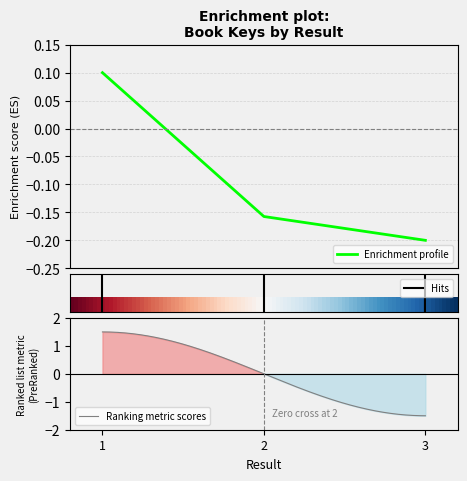

How many values are between 0 and 1?

1